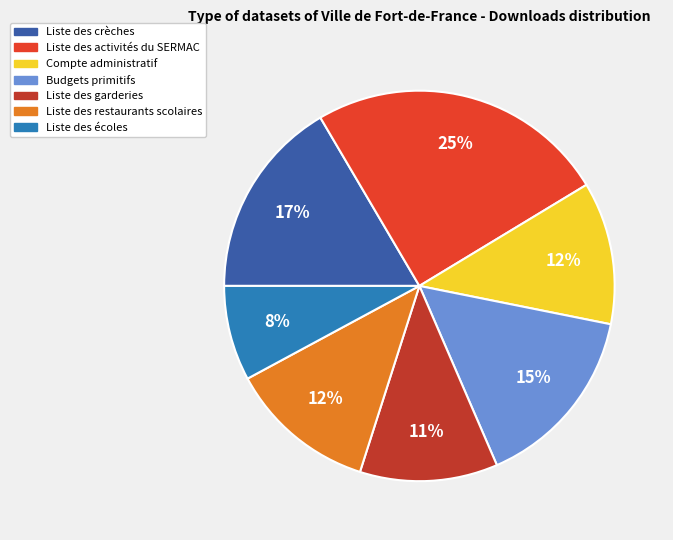

Does Liste des activités du SERMAC represent more than half of the total?

No